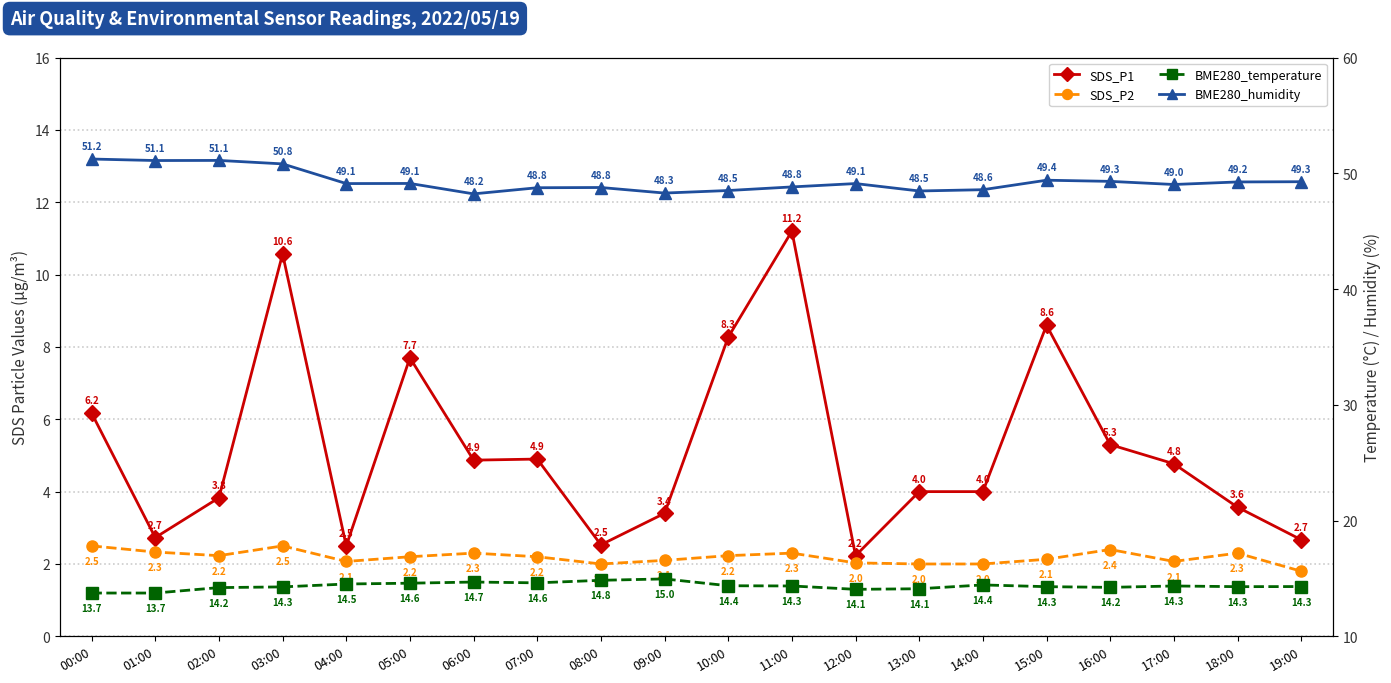

True or false: SDS_P1 and BME280_temperature intersect in this chart.

False